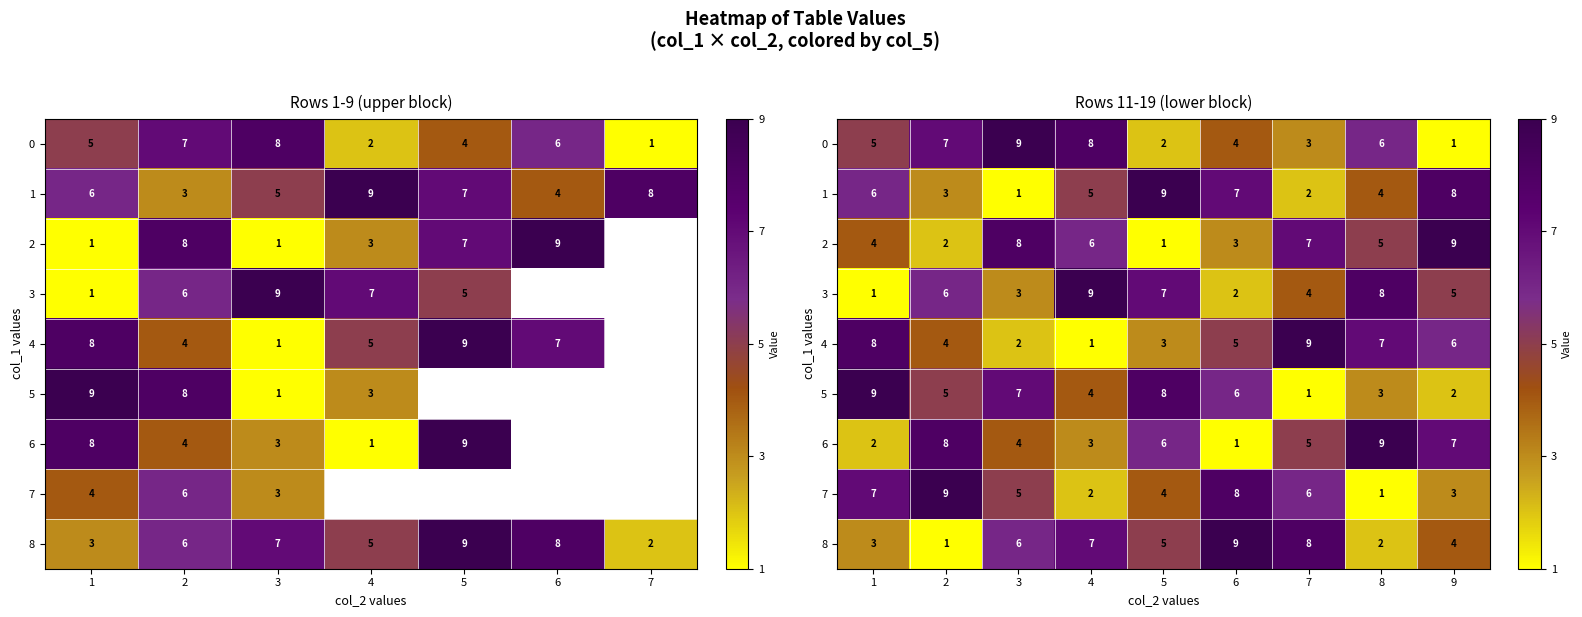

Rank the series at 7 from lowest to highest value.

5, 1, 0, 3, 6, 7, 2, 8, 4